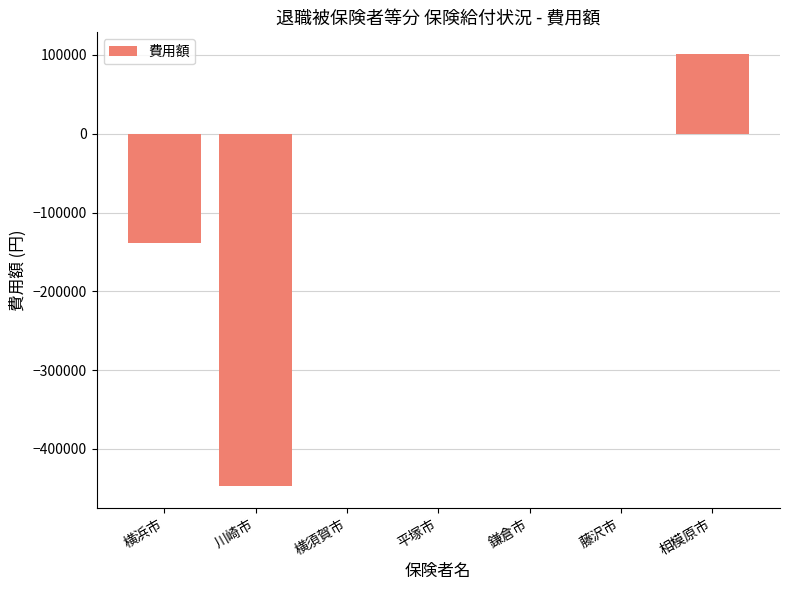

What is the sum of all values?

-484640